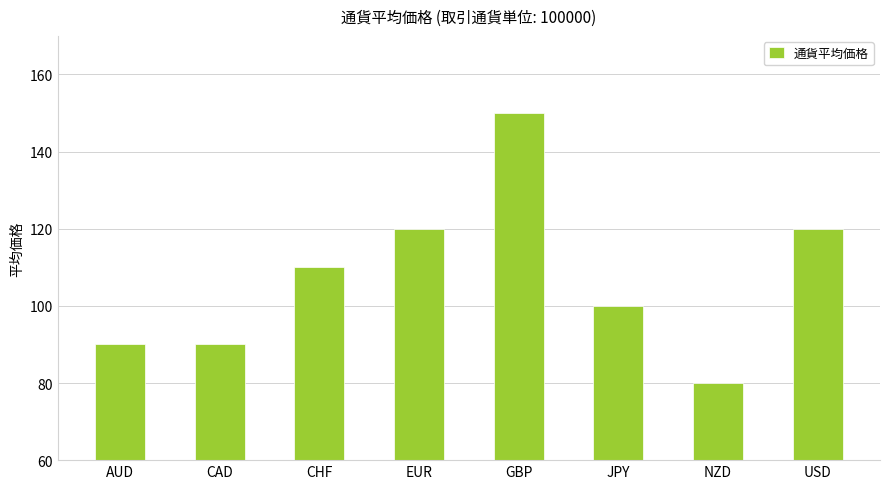

What is the average value?

108